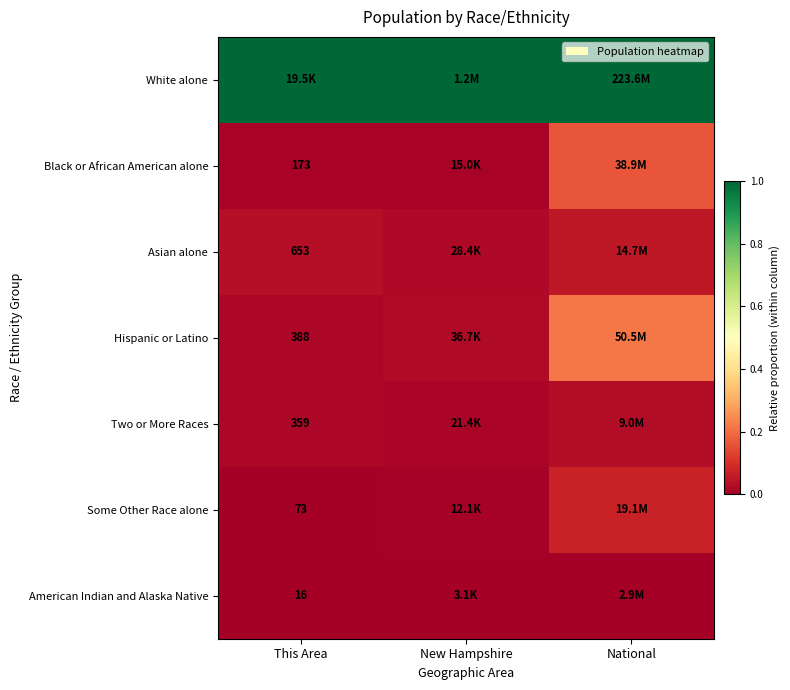

At how many categories does at least one series exceed 0?

3